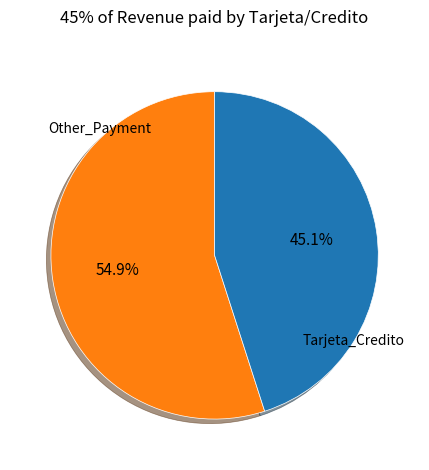

Is there a majority slice in this chart?

Yes